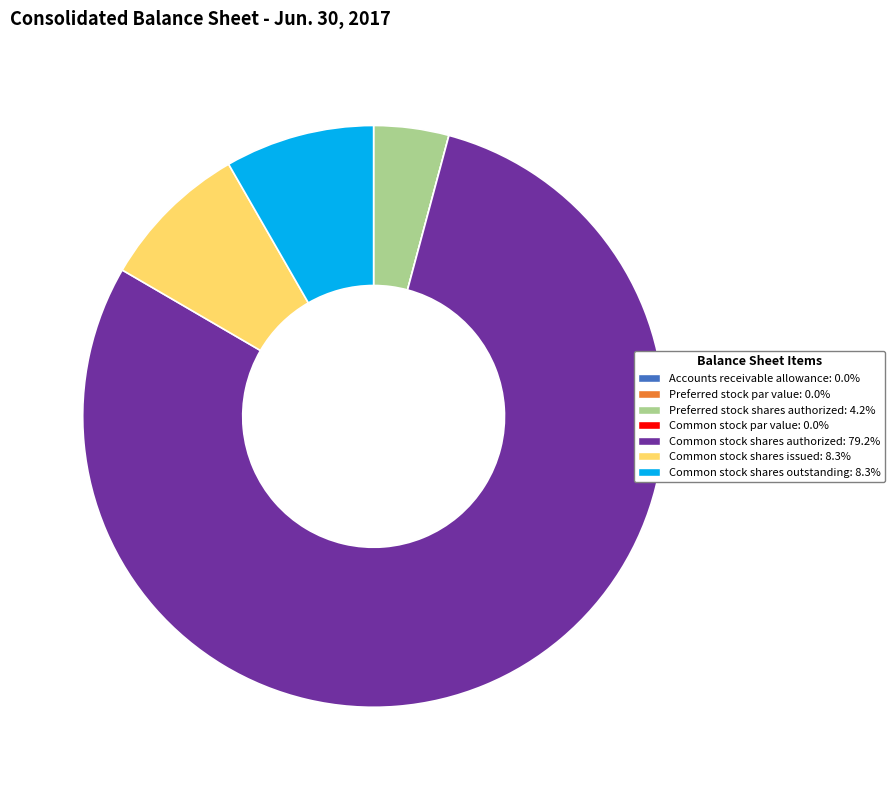

Which category has the biggest portion of the pie?

Common stock shares authorized